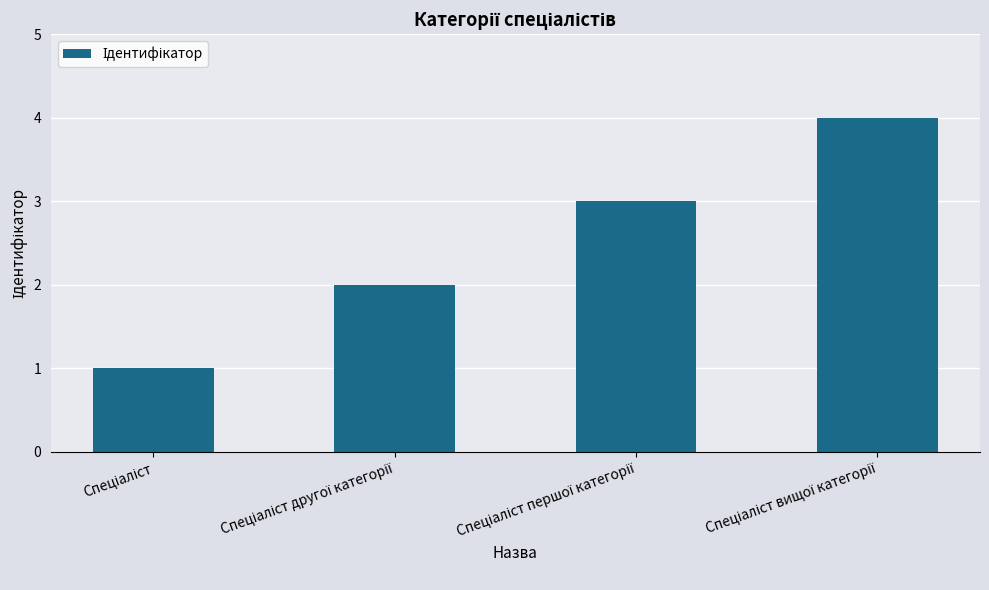

Does the chart contain stacked bars?

No